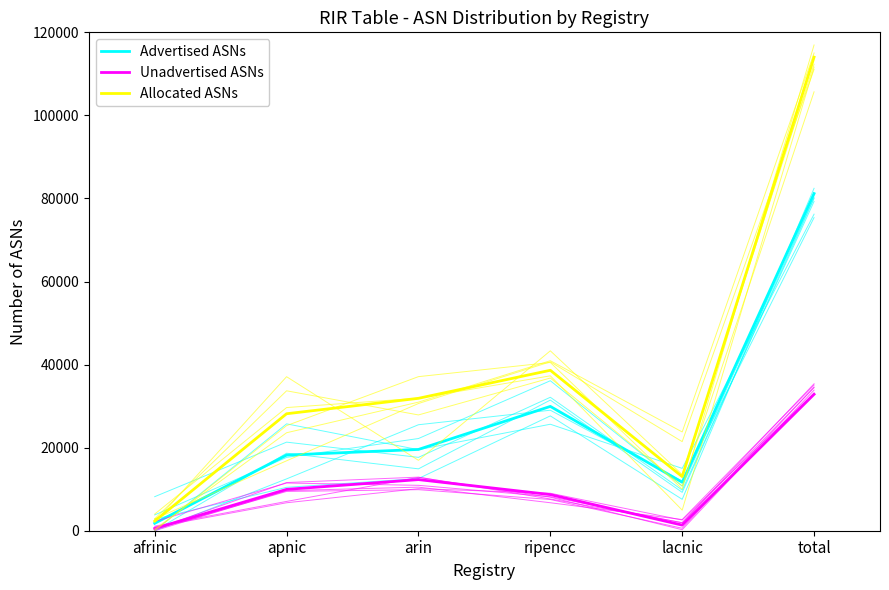

How many data points in Unadvertised ASNs are less than 9952?

3